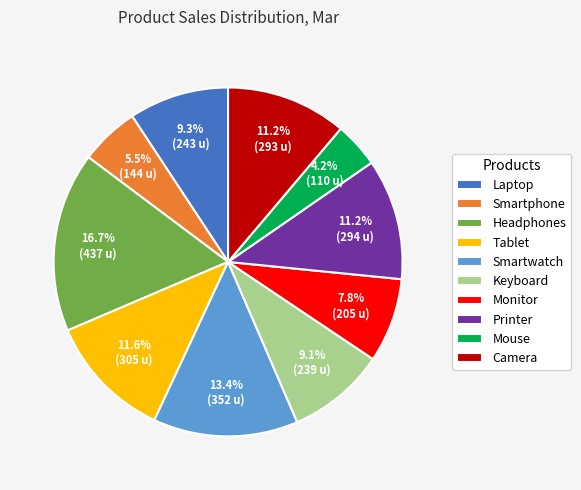

Is Tablet the majority of the pie?

No